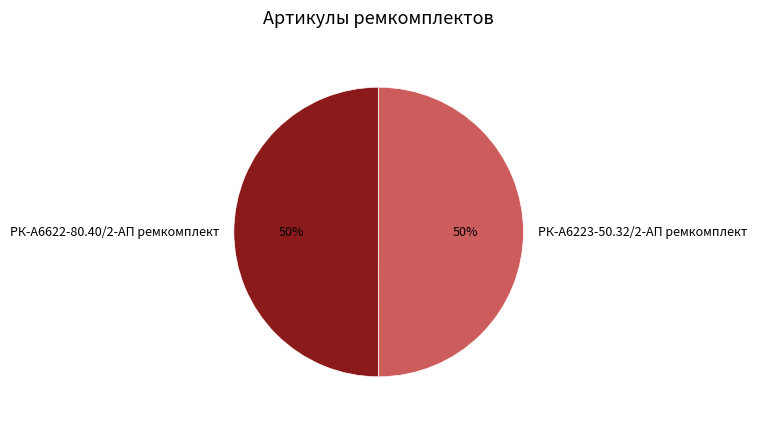

Combined, do РК-А6622-80.40/2-АП ремкомплект and РК-А6223-50.32/2-АП ремкомплект account for over 50%?

Yes